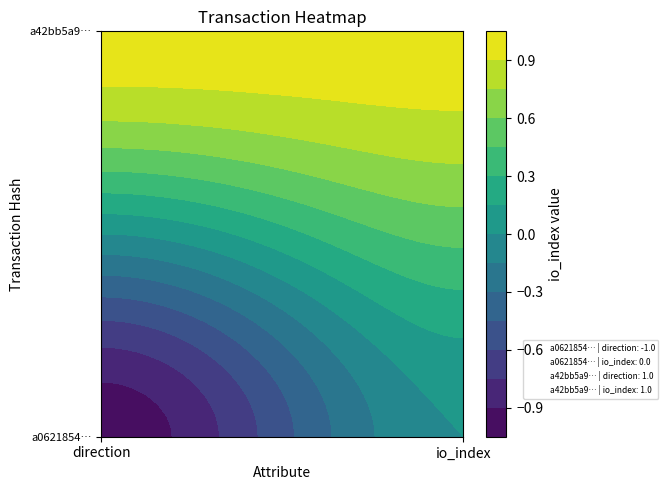

The value of a0621854ded1c2864f1ed0b00bbf5c898b66de9 at 0 is -1. True or false?

True